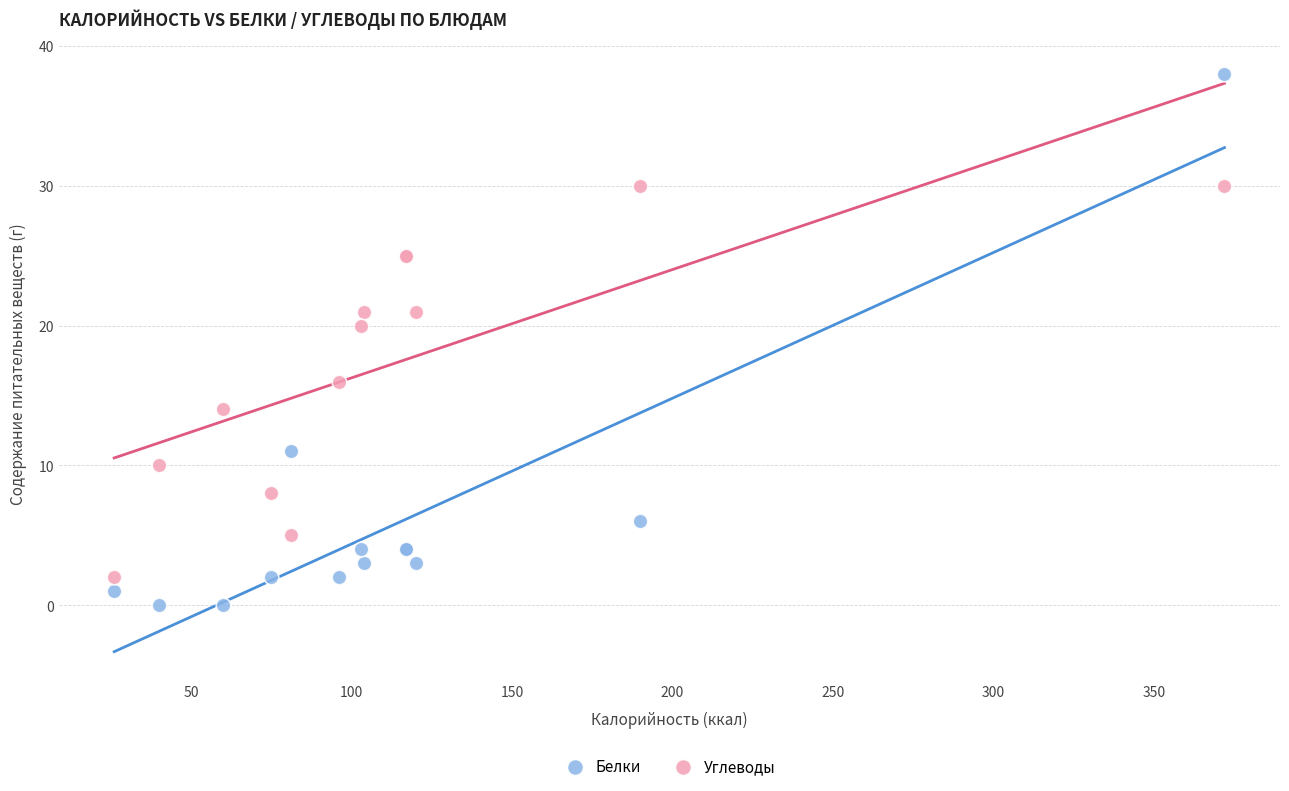

What is the X range (max minus min) for the scatter plot?

346